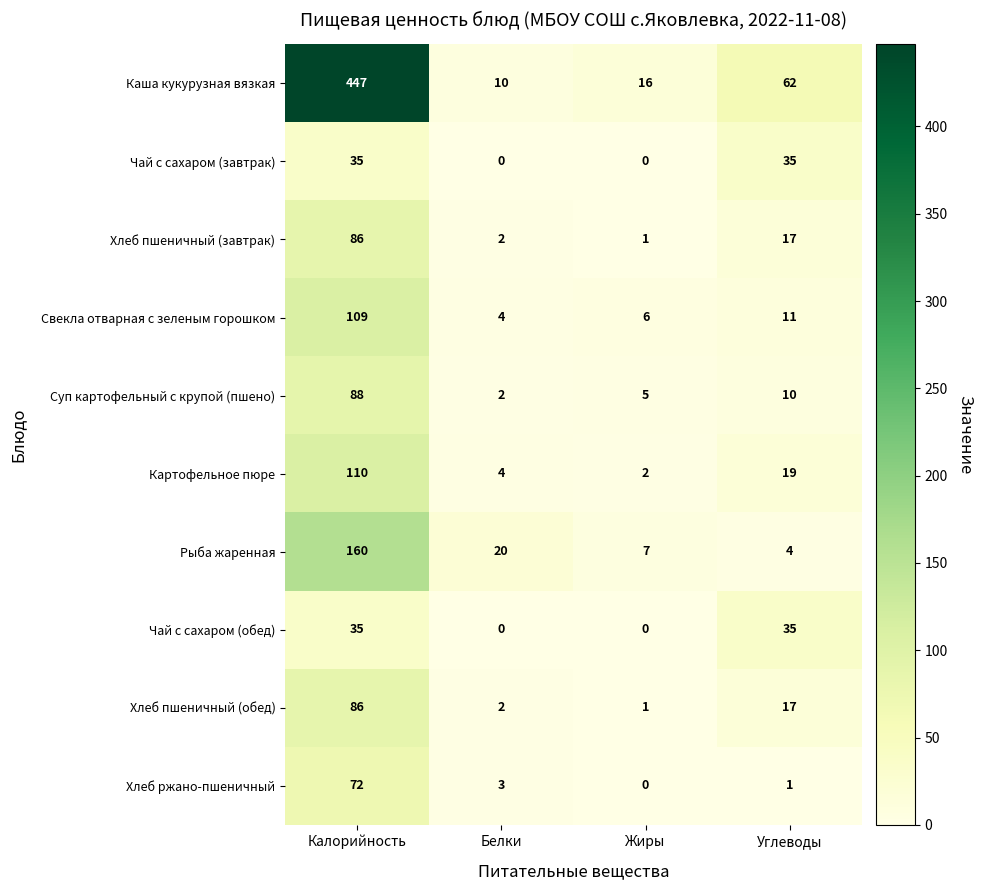

Which category has the highest value across all series?

Калорийность